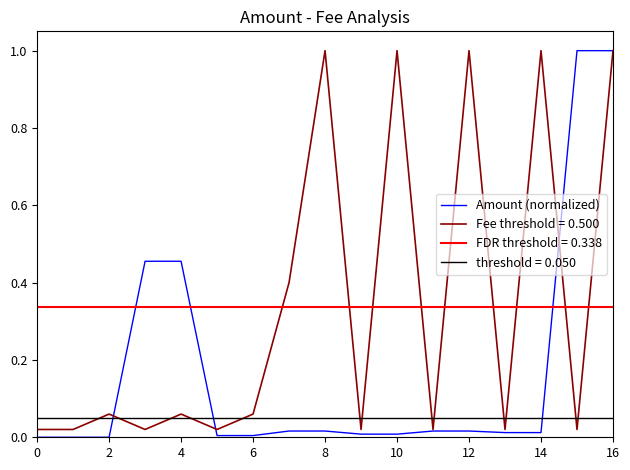

What is the maximum value for Amount (normalized)?

1.0